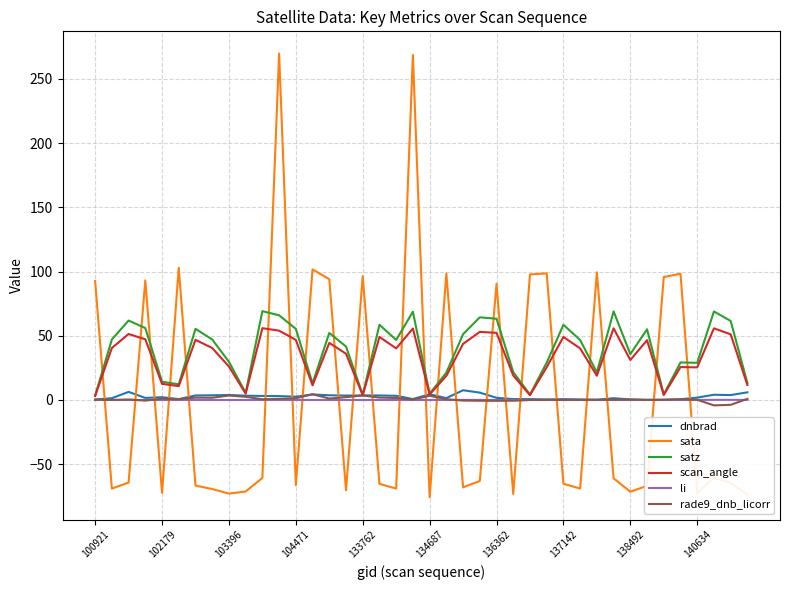

After their last crossing, which series has the higher values: dnbrad or sata?

dnbrad